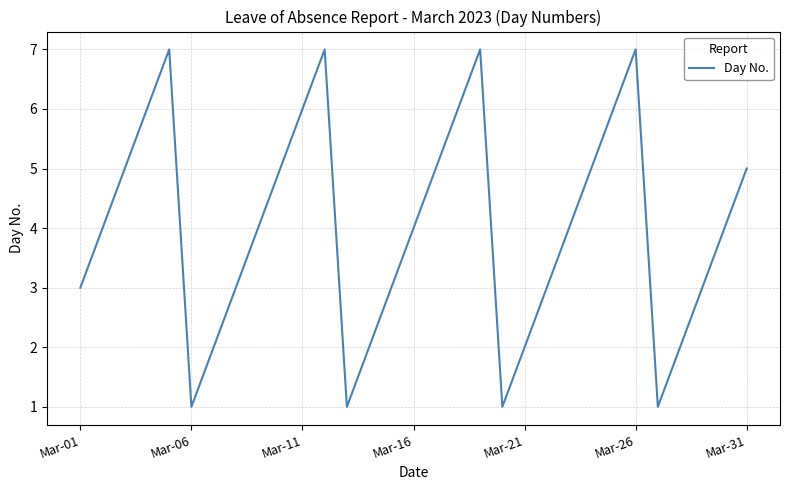

What is the difference between the maximum and minimum values?

6